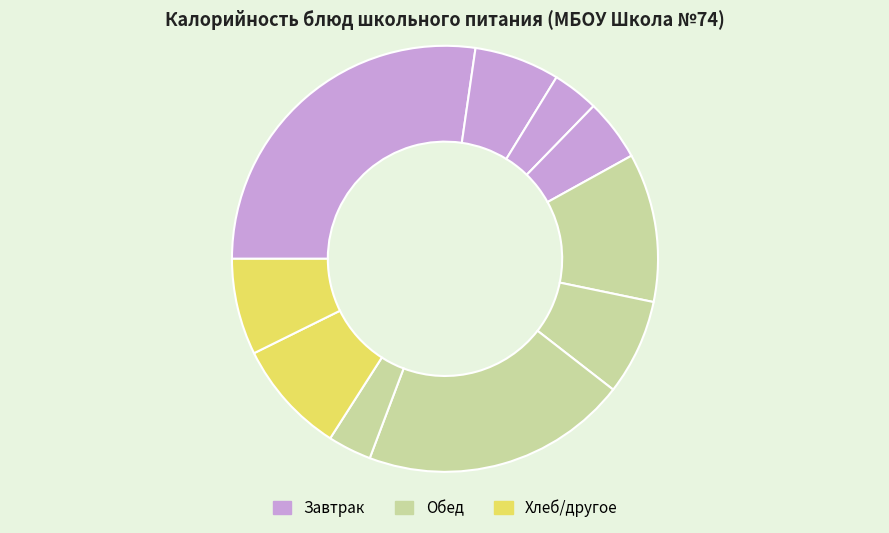

How many slices are in this pie chart?

10